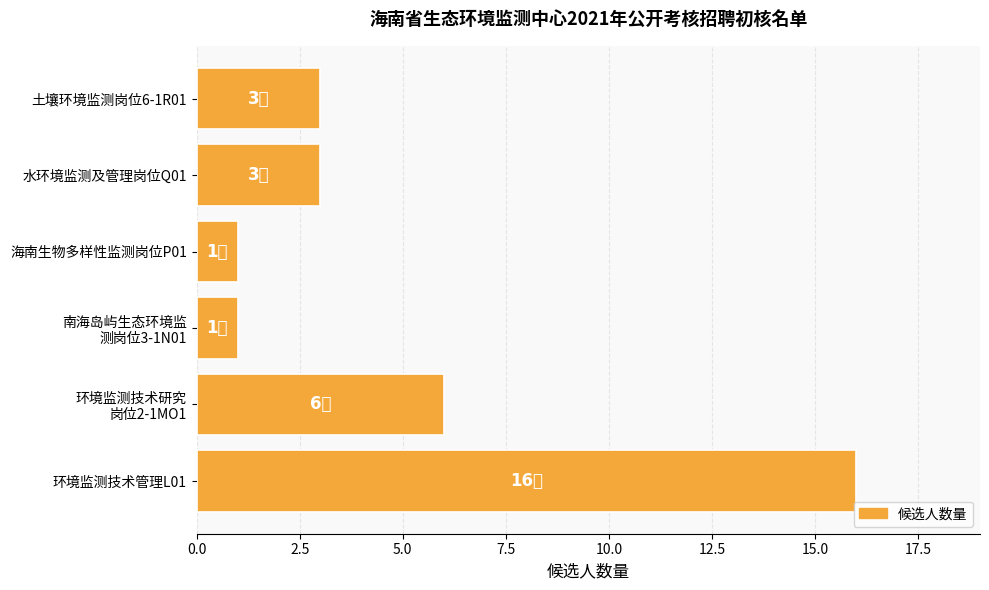

What is the greatest value displayed?

16